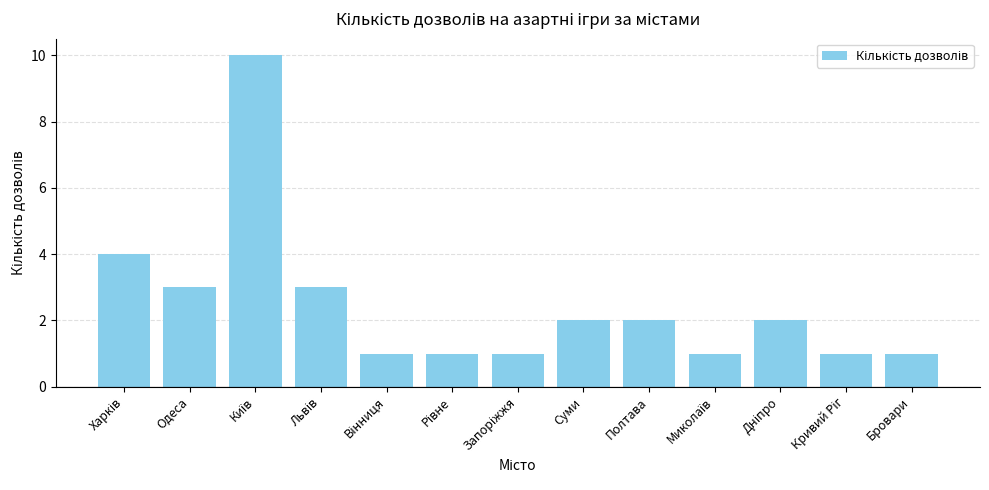

How many bars are there in total?

13